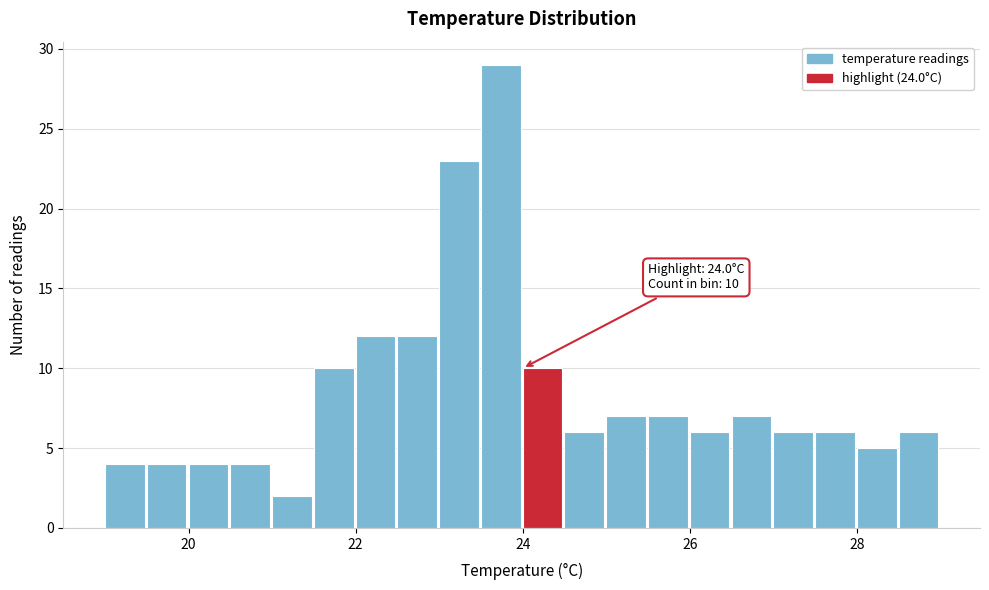

Read against the x-axis, roughly where is the centre of the tallest bar?

23.8